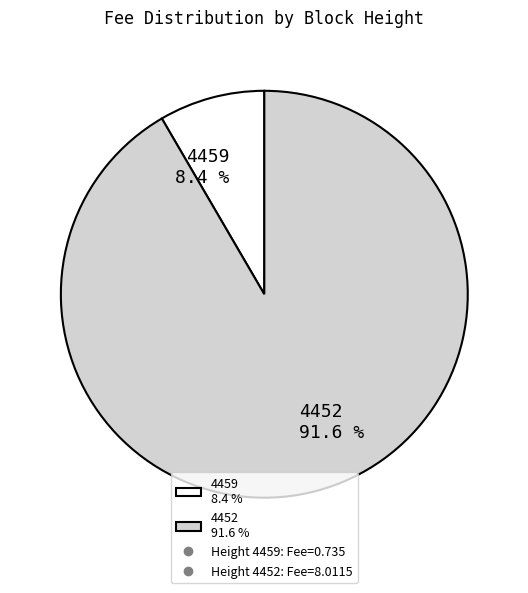

What percentage do 4452 and 4459 together represent?

100.0%